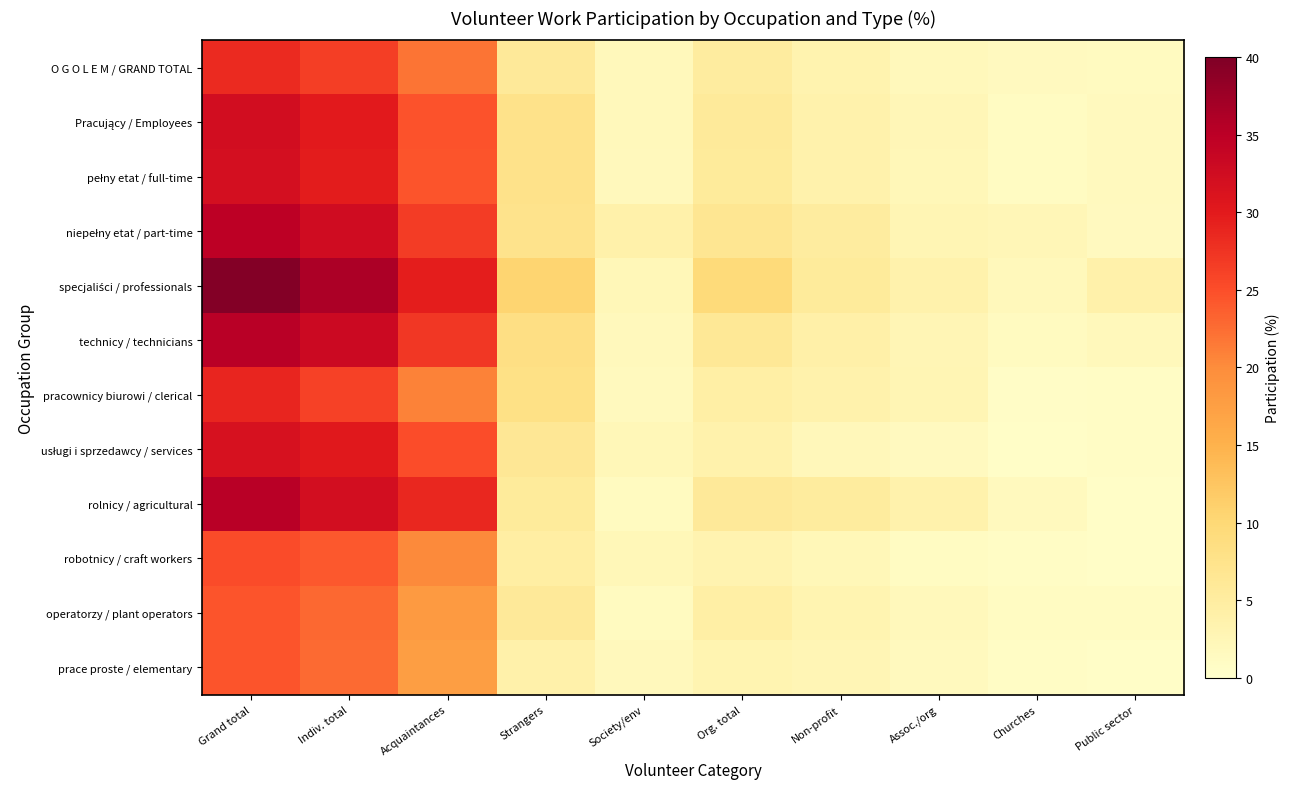

What is the total value across all series at Grand total?

372.3